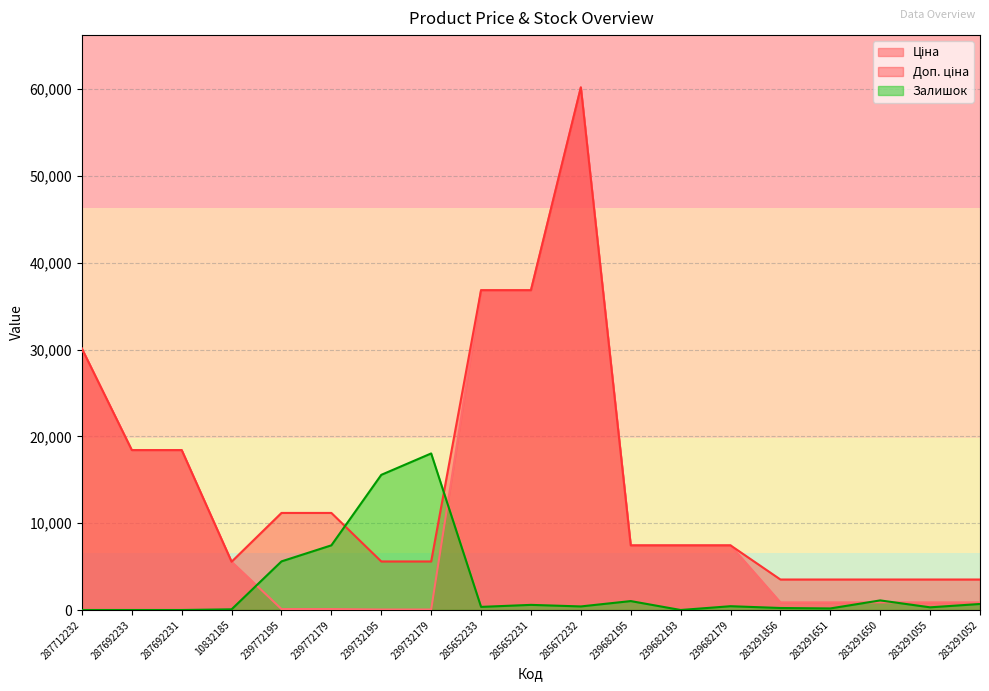

Between which two adjacent categories do Доп. ціна and Залишок first intersect?

239772179 and 239732195